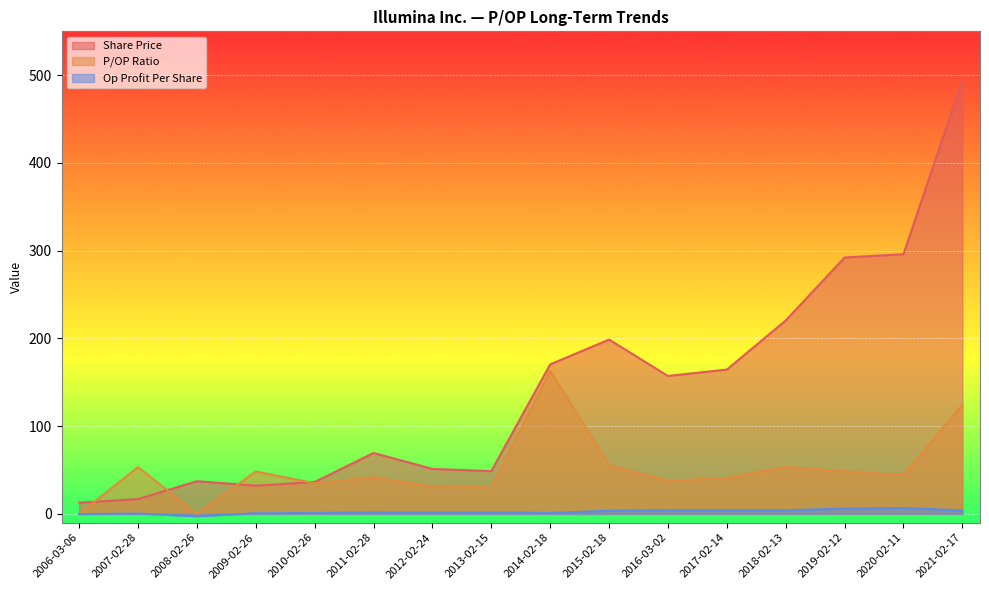

Which series changed the most between 2009-02-26 and 2020-02-11?

Share Price